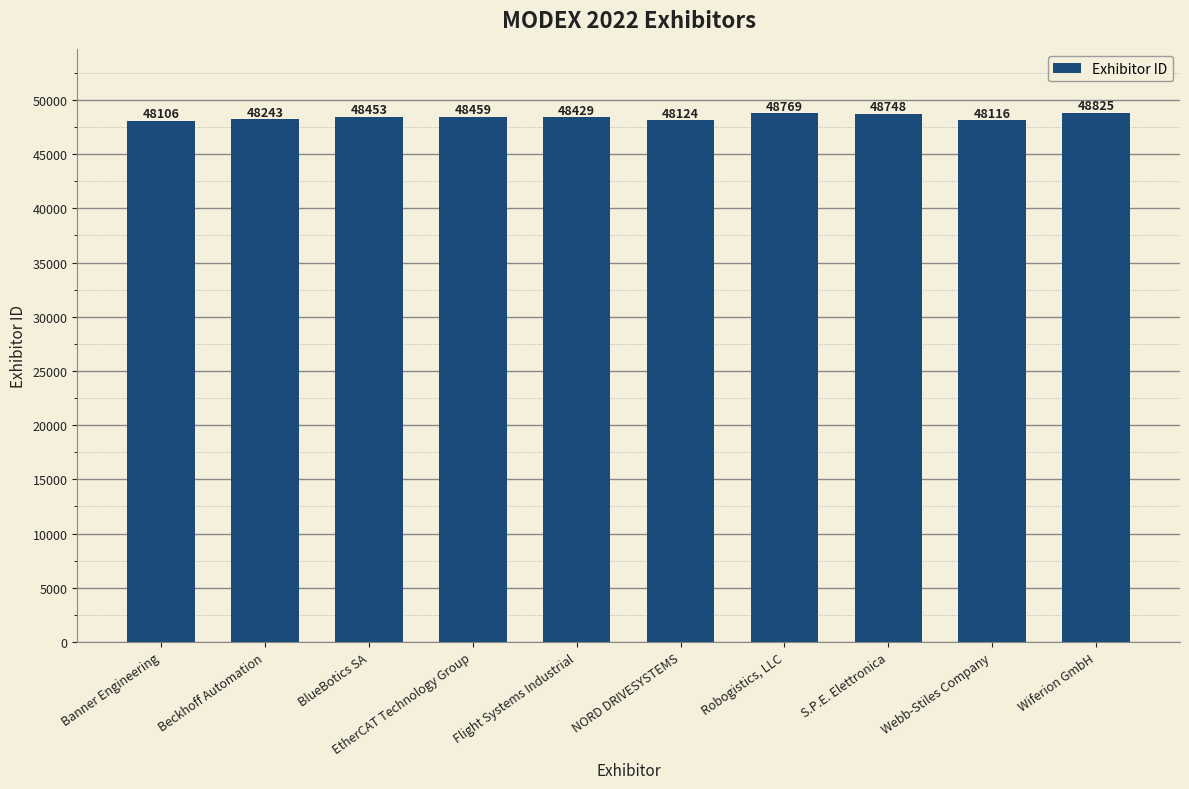

Which has a higher value, Wiferion GmbH or Flight Systems Industrial?

Wiferion GmbH